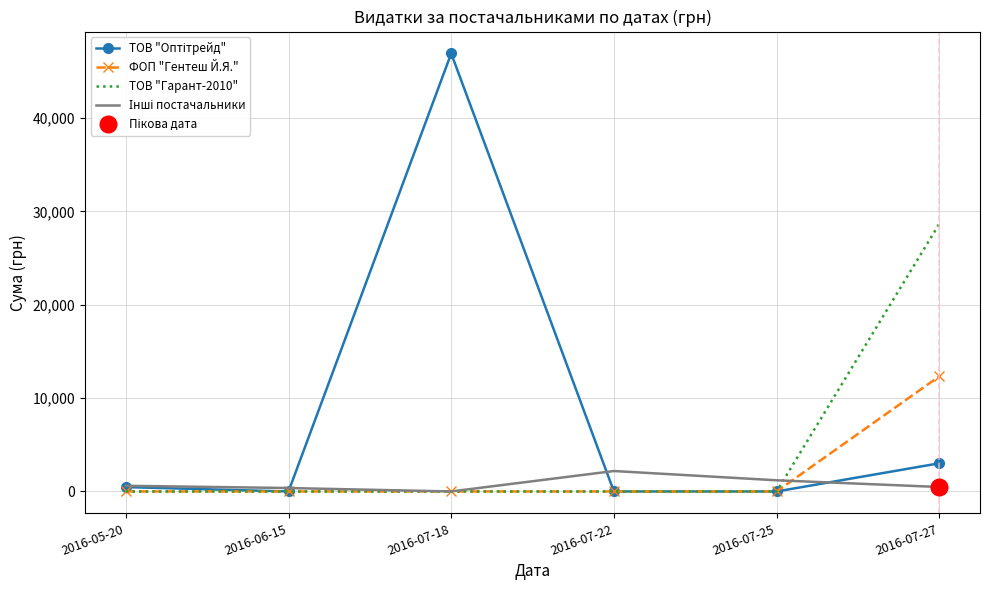

What is the label of the 2nd point from the left?

2016-06-15